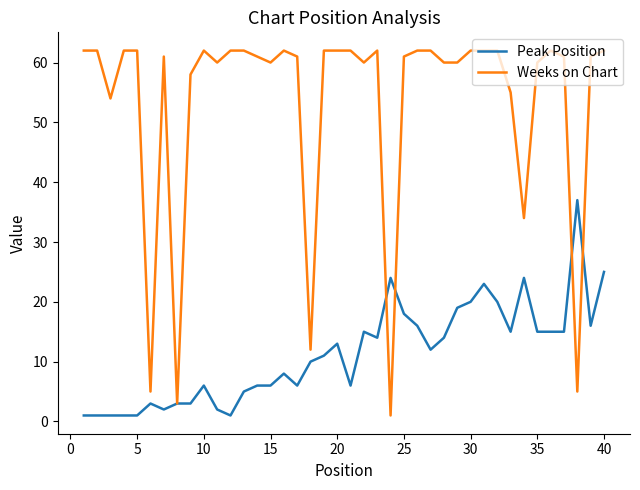

Which series has the widest spread of values?

Weeks on Chart